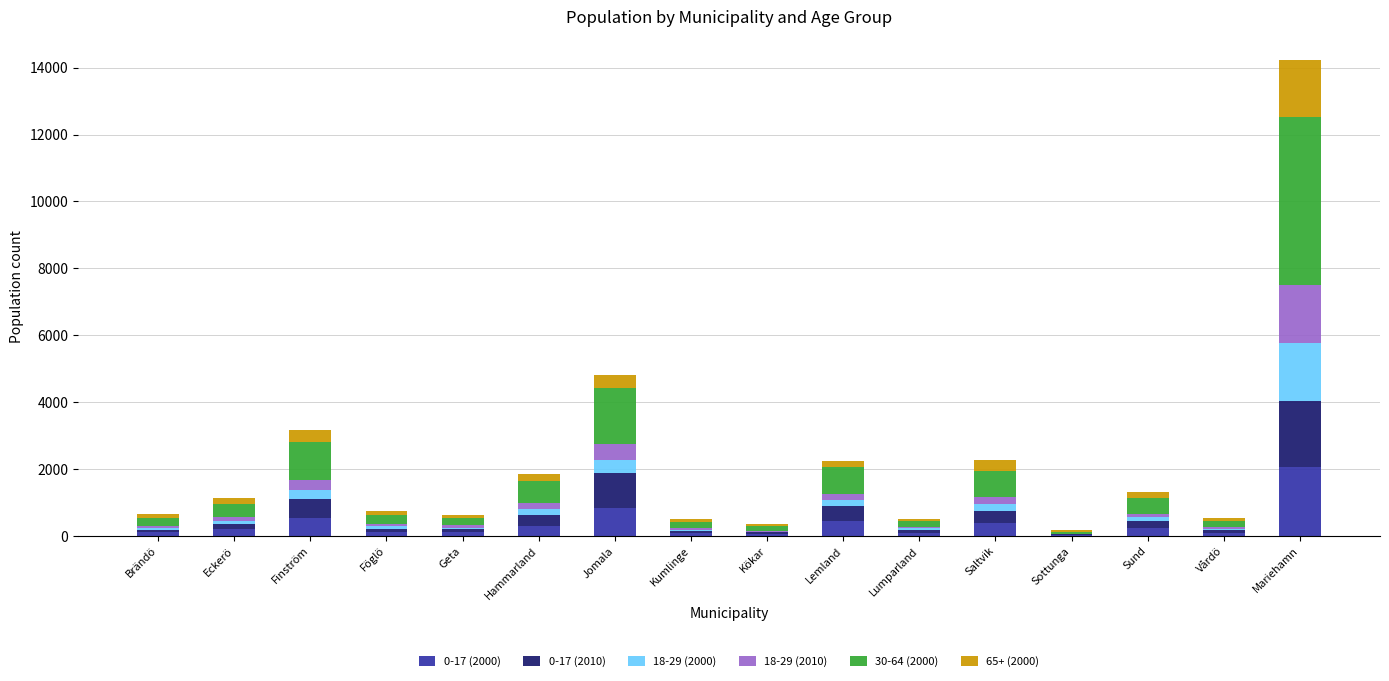

At which category is the sum across all series the highest?

Mariehamn